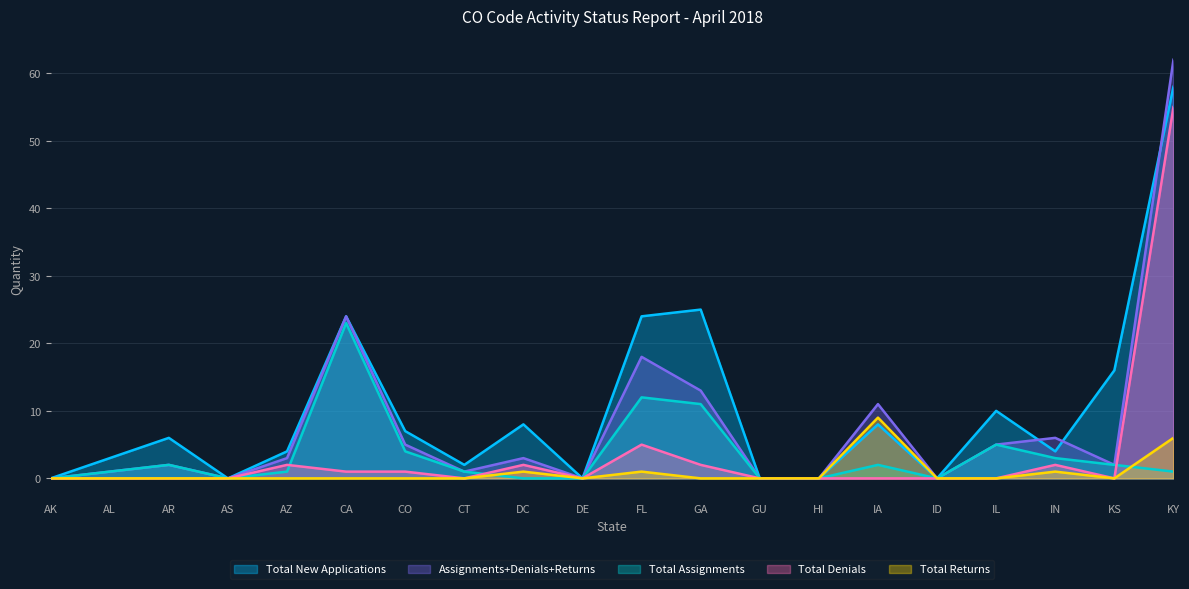

In Assignments+Denials+Returns, how many points are higher than both neighbors (excluding endpoints)?

6